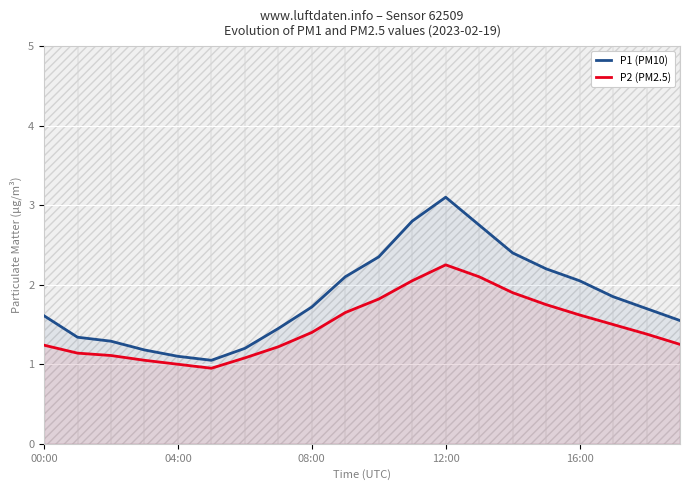

What is the sum of all P2 (PM2.5) values?

29.5